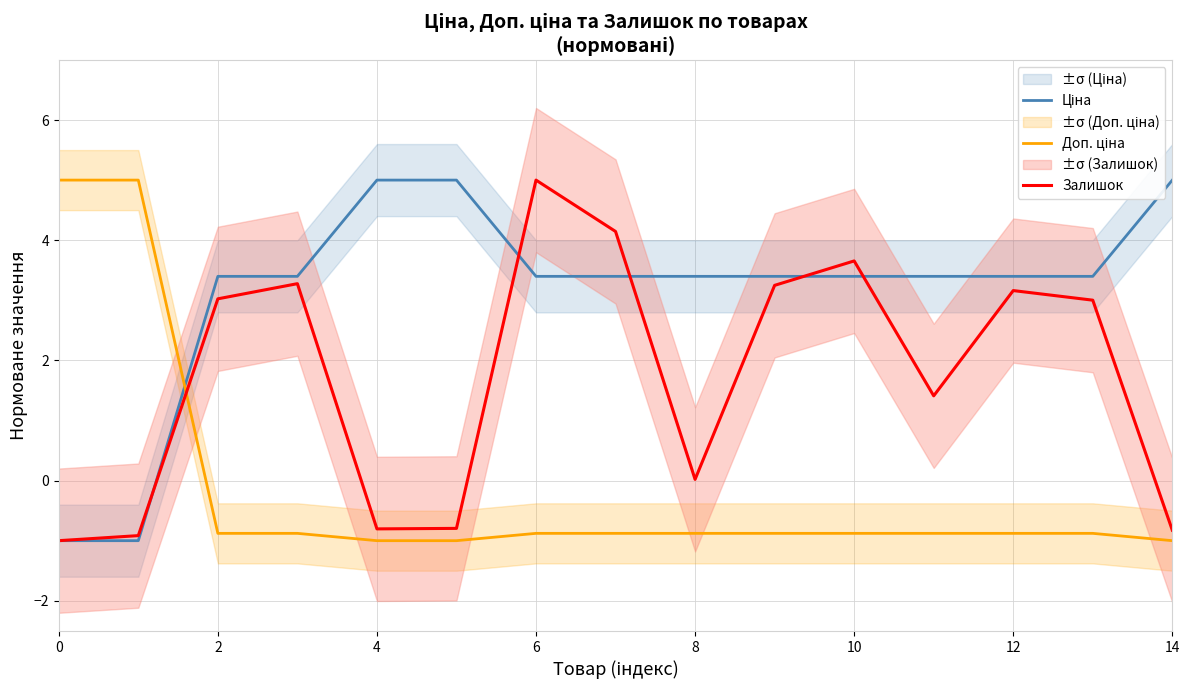

List the series in order of their peak value, highest first.

Ціна, Доп. ціна, Залишок